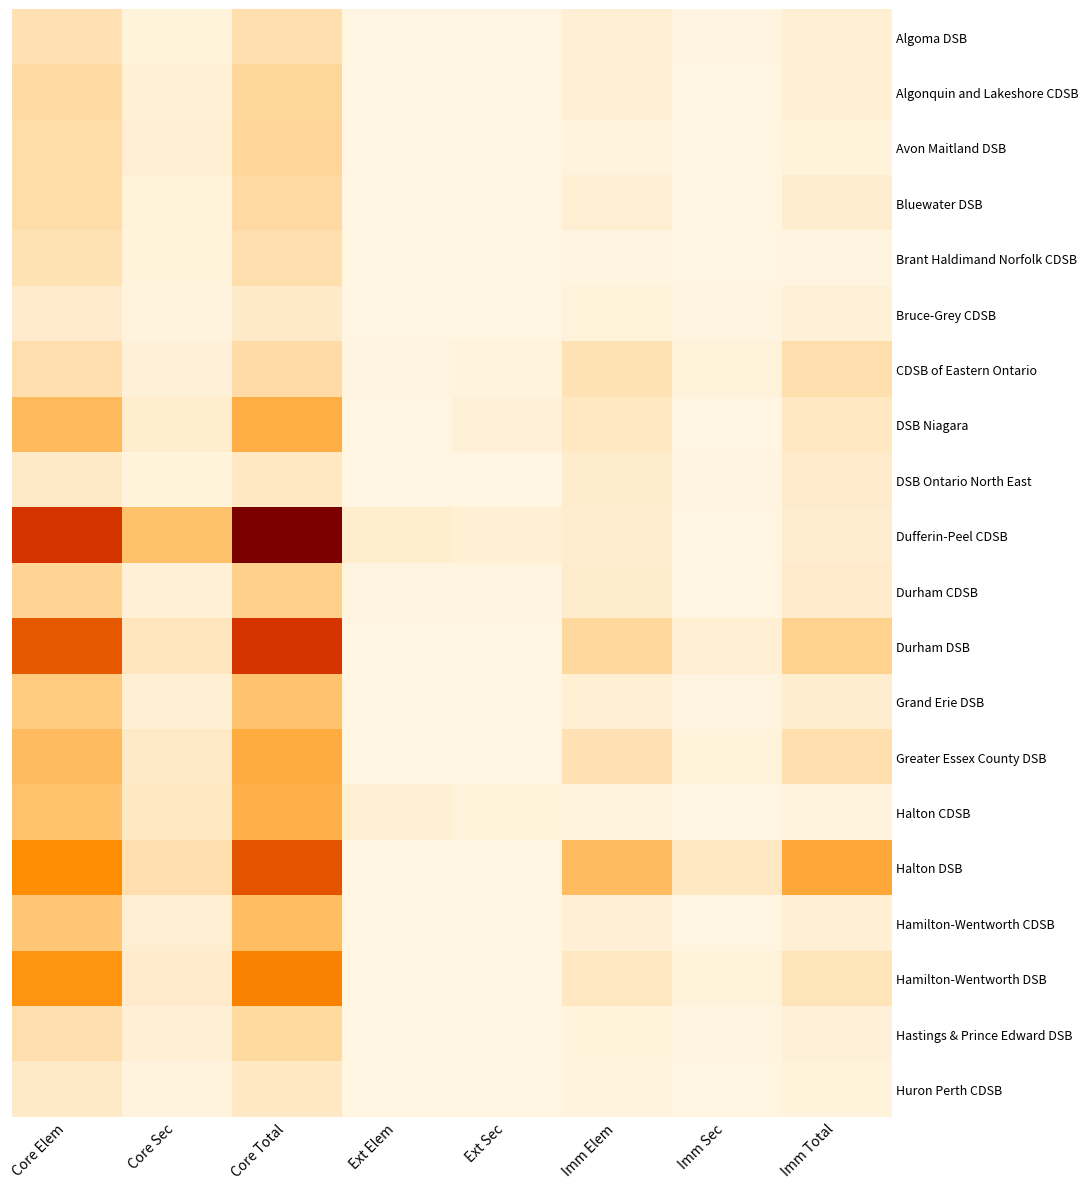

What is the total value across all series at Core Total?

205024